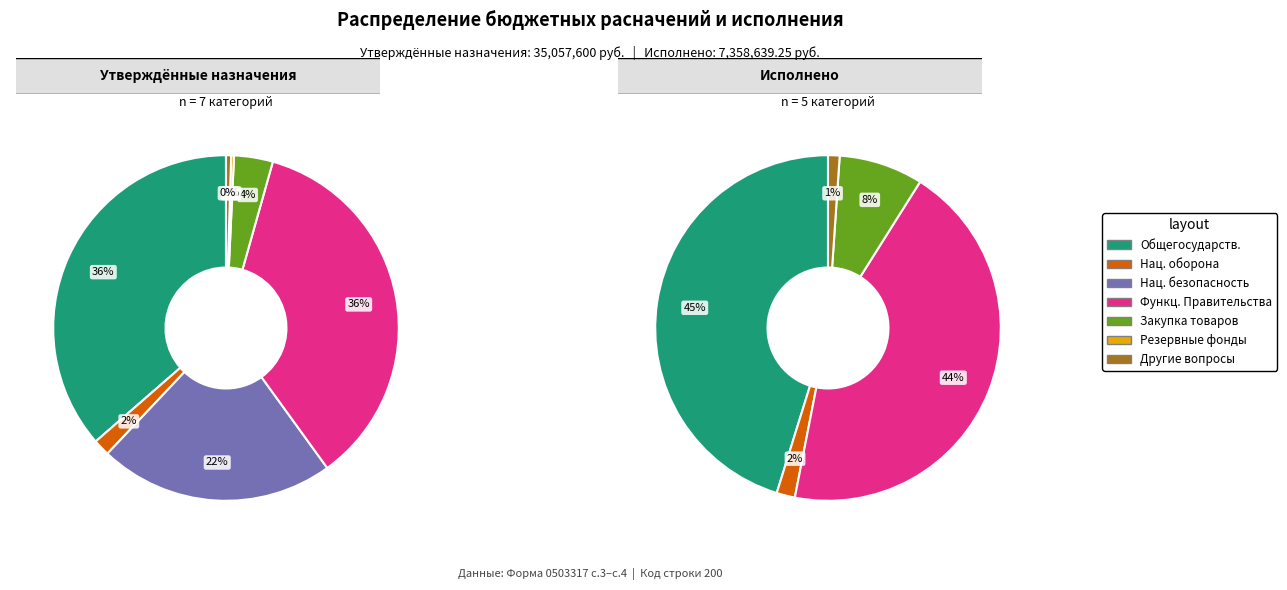

How many segments does this pie chart have?

7